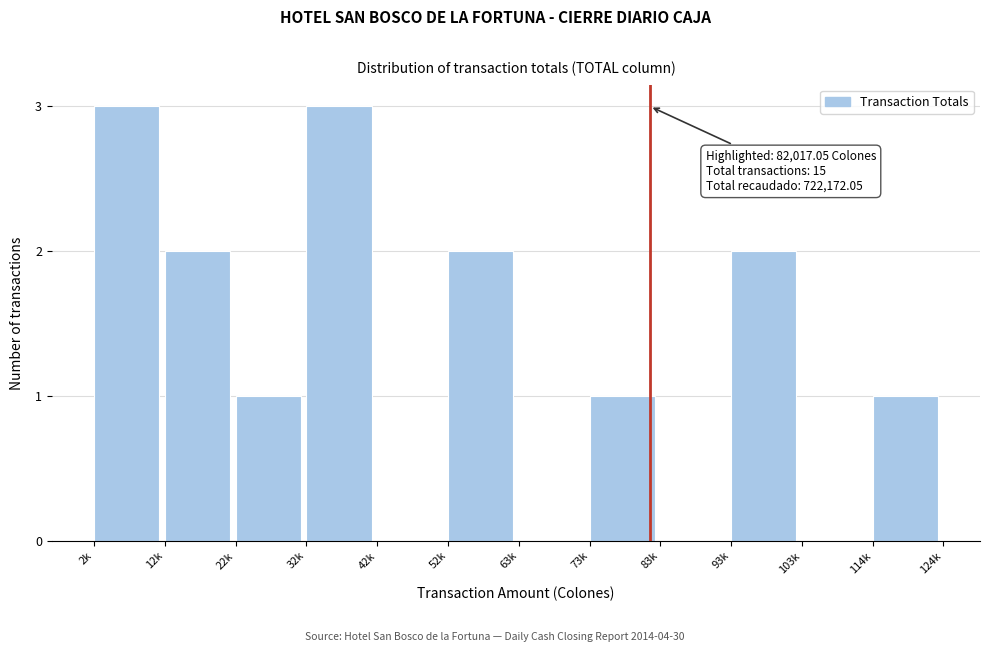

Reading left to right, transcribe all the data shown in this chart.

2k=3	12k=2	22k=1	32k=3	42k=0	52k=2	63k=0	73k=1	83k=0	93k=2	103k=0	114k=1